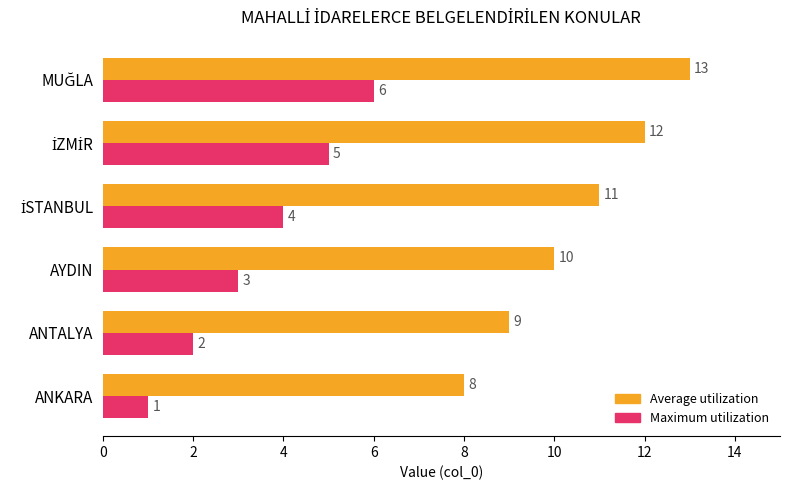

How many distinct data groups are displayed?

2